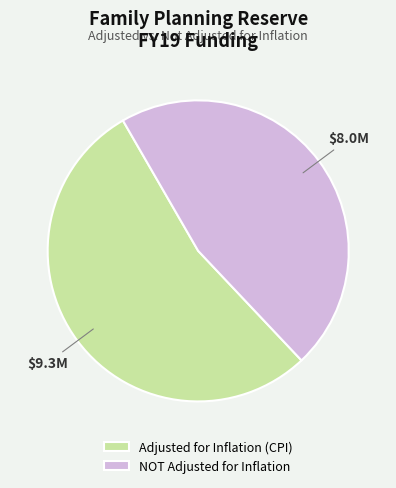

Is it true that NOT Adjusted for Inflation is 41% of the pie?

False